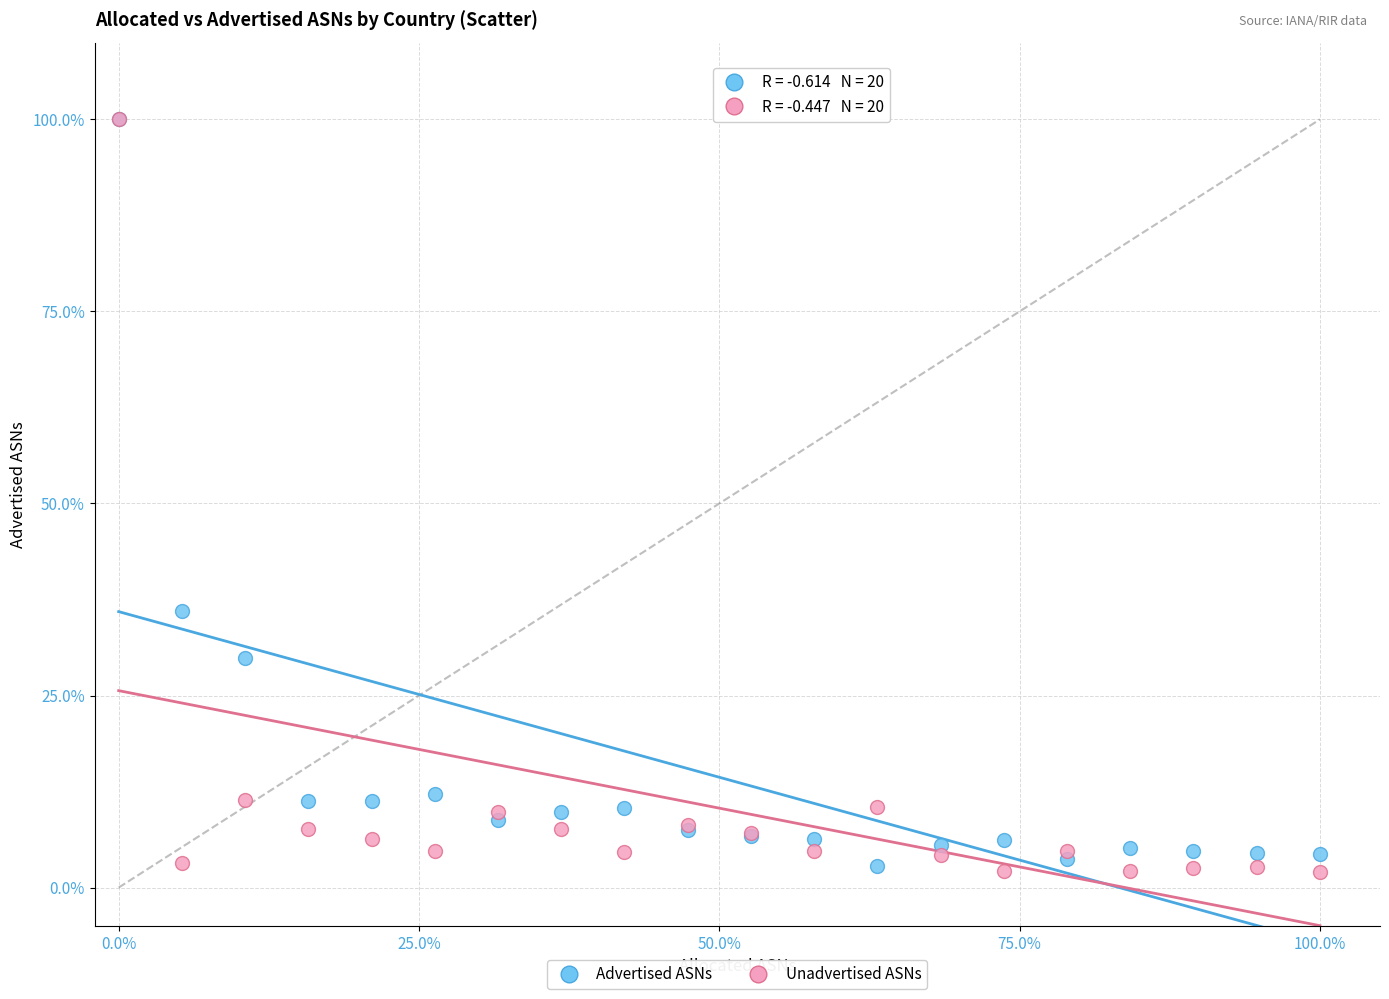

What are all the series names shown in the legend?

Advertised ASNs, Unadvertised ASNs